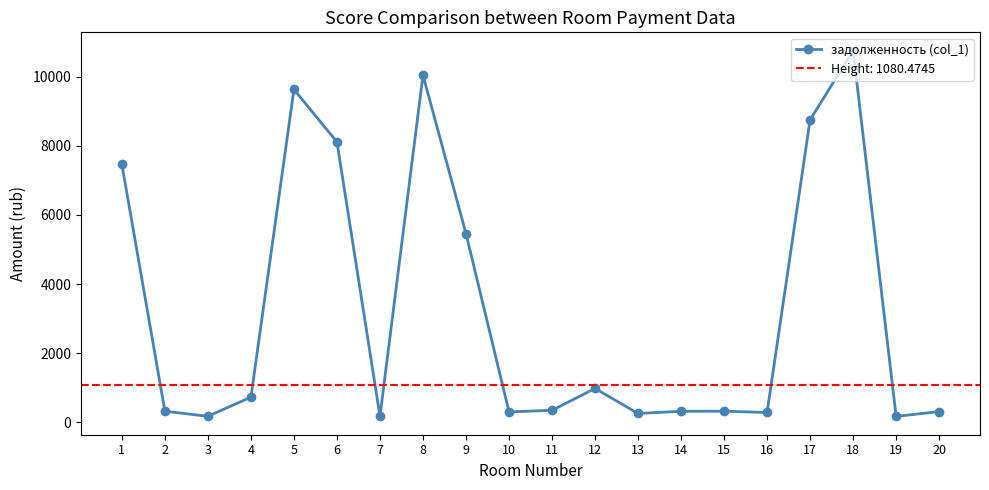

How many values are below 348?

10